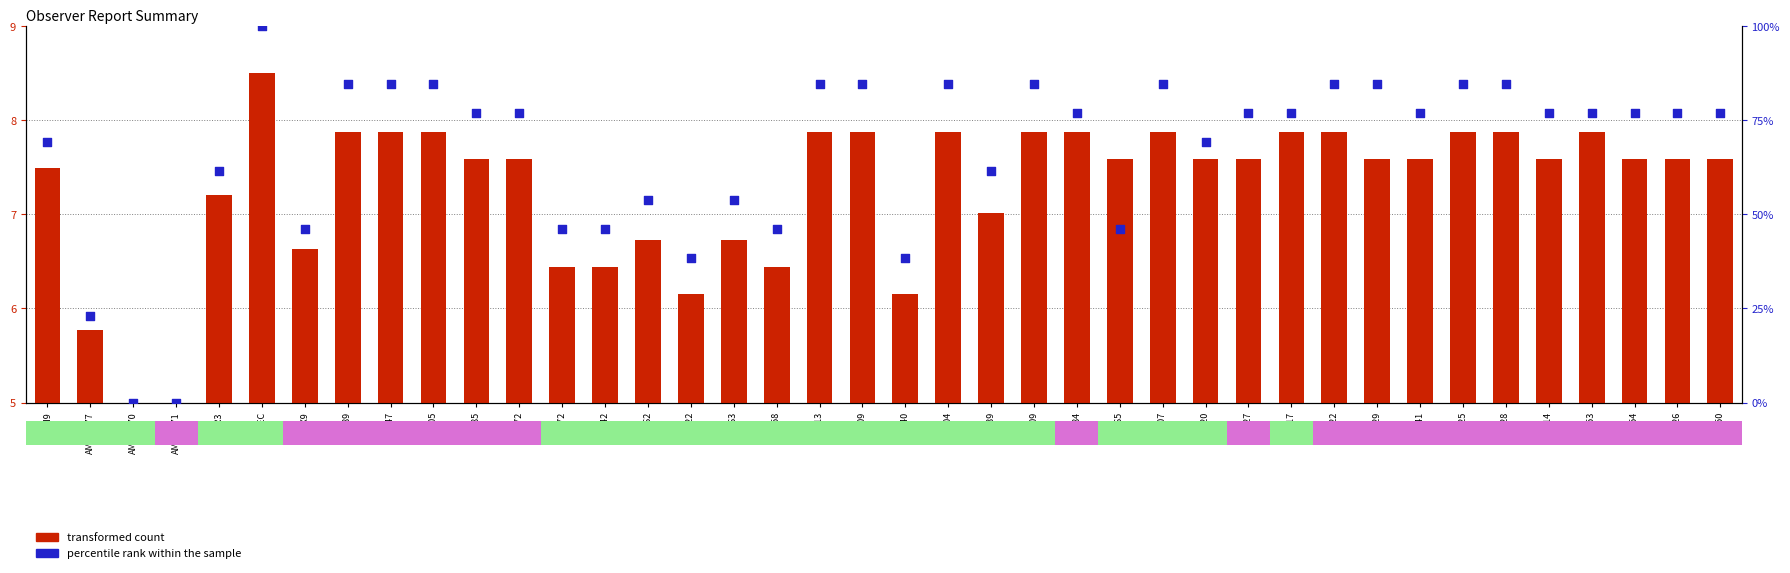

Which series reaches the minimum Y coordinate?

percentile rank within the sample